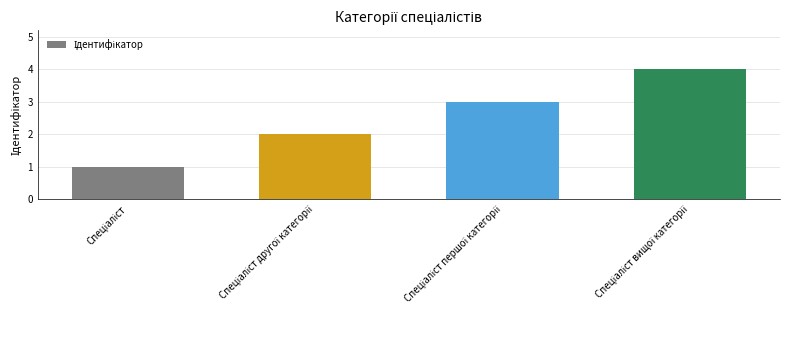

Reading right to left, what are all the values shown in this chart?

4	3	2	1